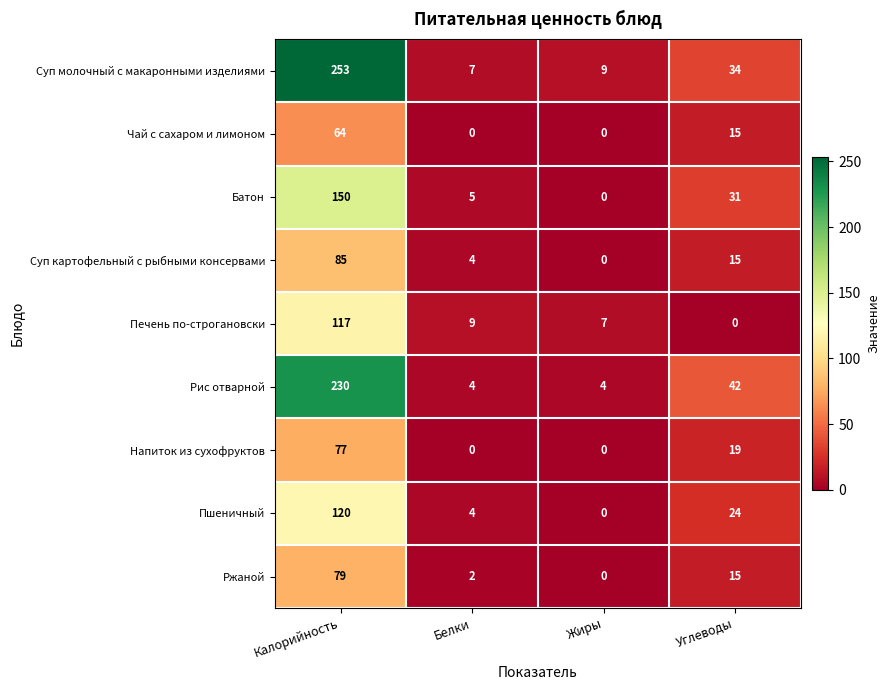

Which series has the largest total across all categories?

Суп молочный с макаронными изделиями